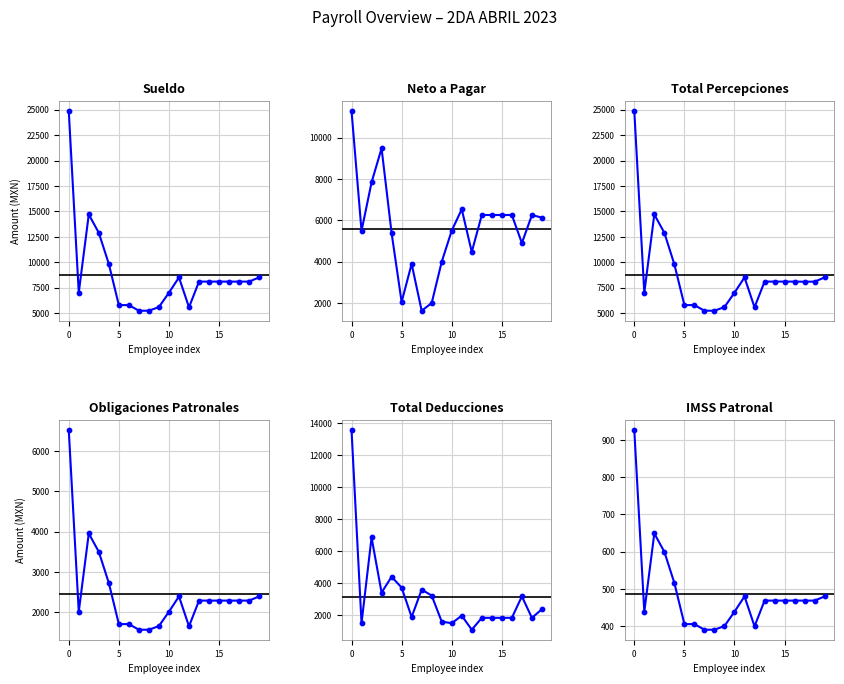

Which series contains the highest Y value?

Sueldo